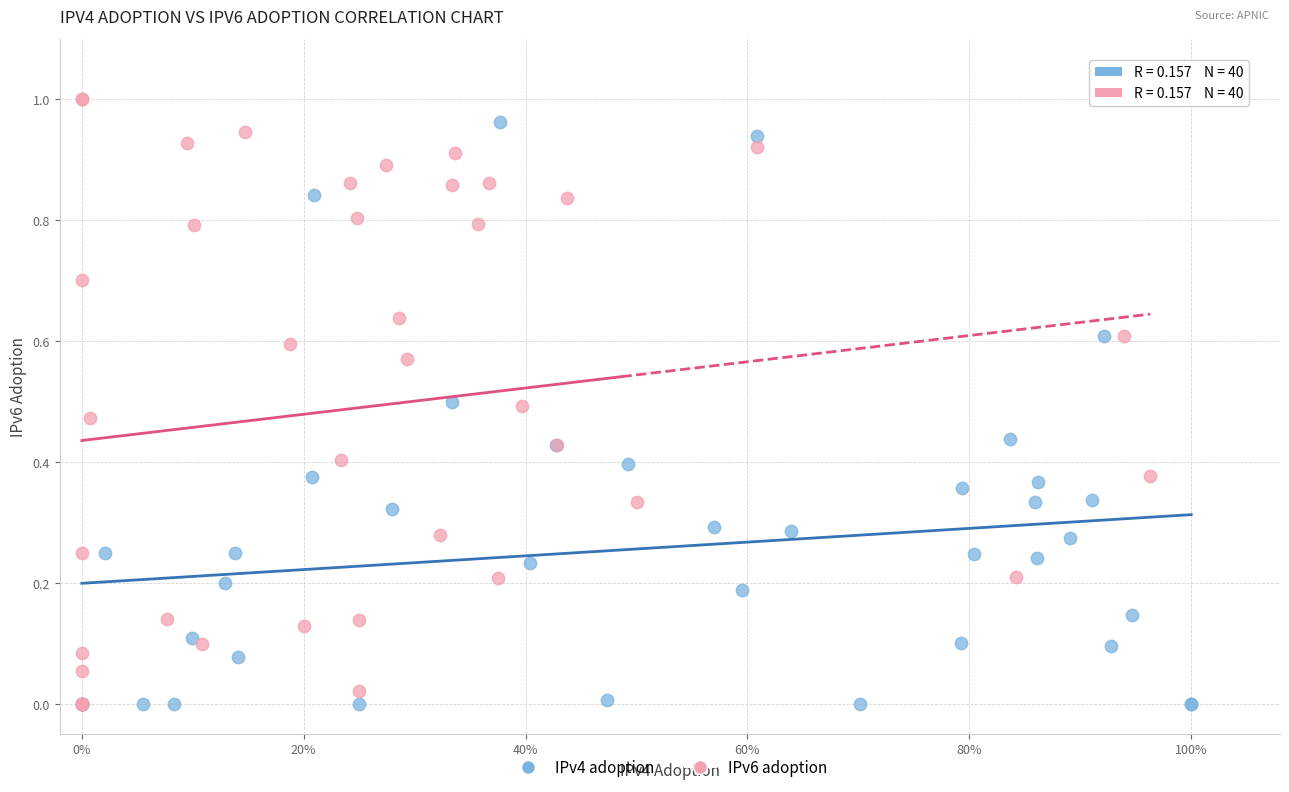

Which series has the widest spread of Y values?

IPv6 adoption